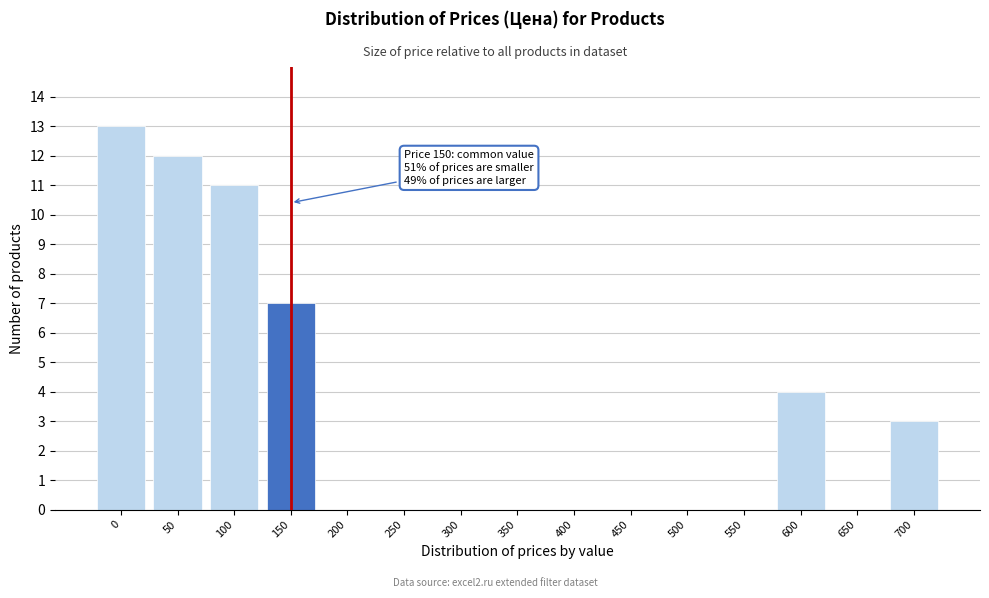

Reading left to right, transcribe all the data shown in this chart.

0=13	50=12	100=11	150=7	200=0	250=0	300=0	350=0	400=0	450=0	500=0	550=0	600=4	650=0	700=3